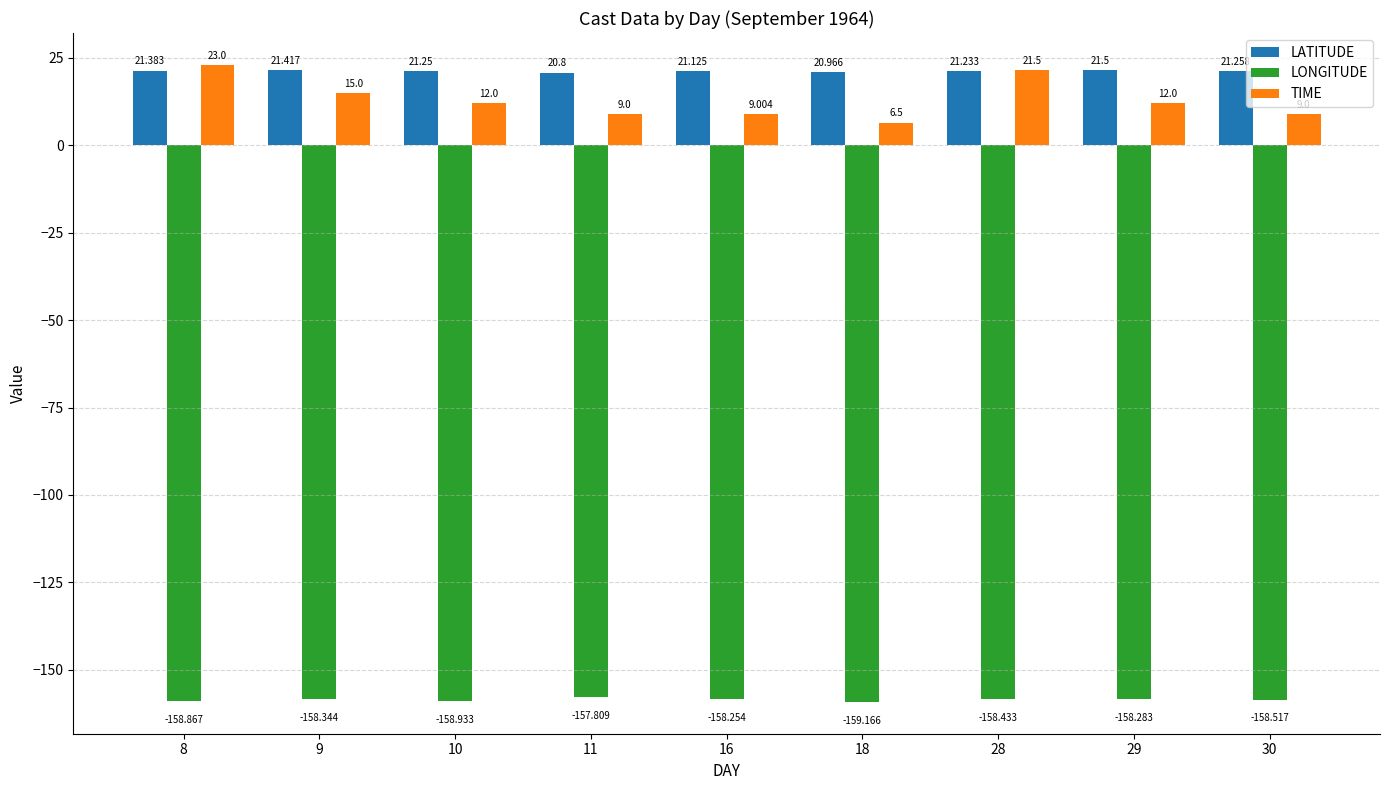

What is the maximum value for LATITUDE?

21.5